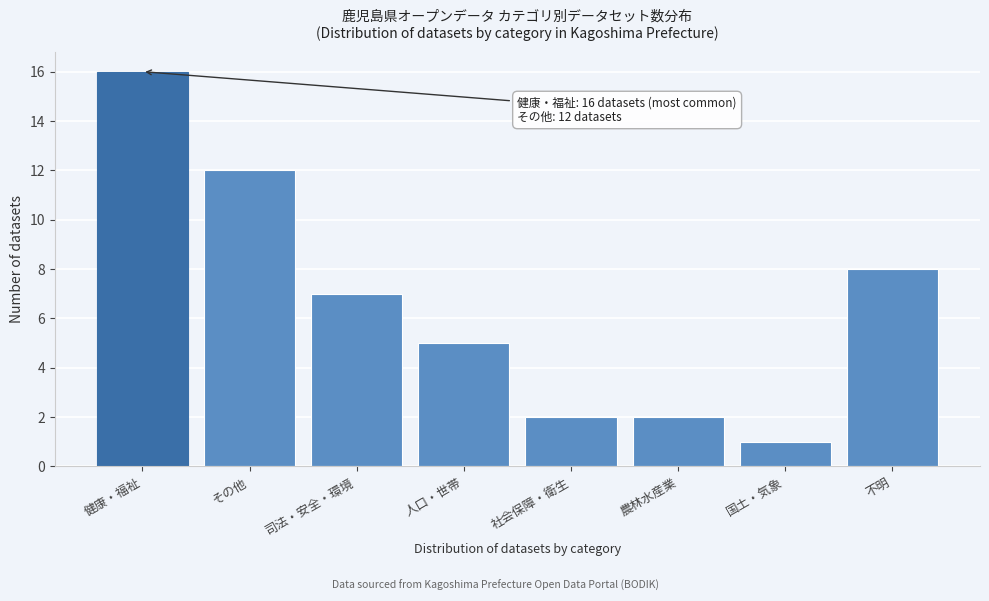

Reading right to left, extract all data points from this chart.

不明=8	国土・気象=1	農林水産業=2	社会保障・衛生=2	人口・世帯=5	司法・安全・環境=7	その他=12	健康・福祉=16